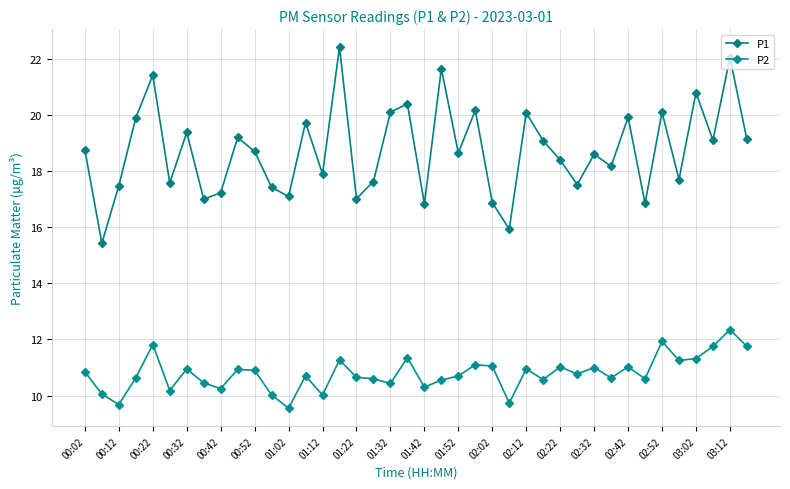

What is the minimum value shown in the chart?

9.6